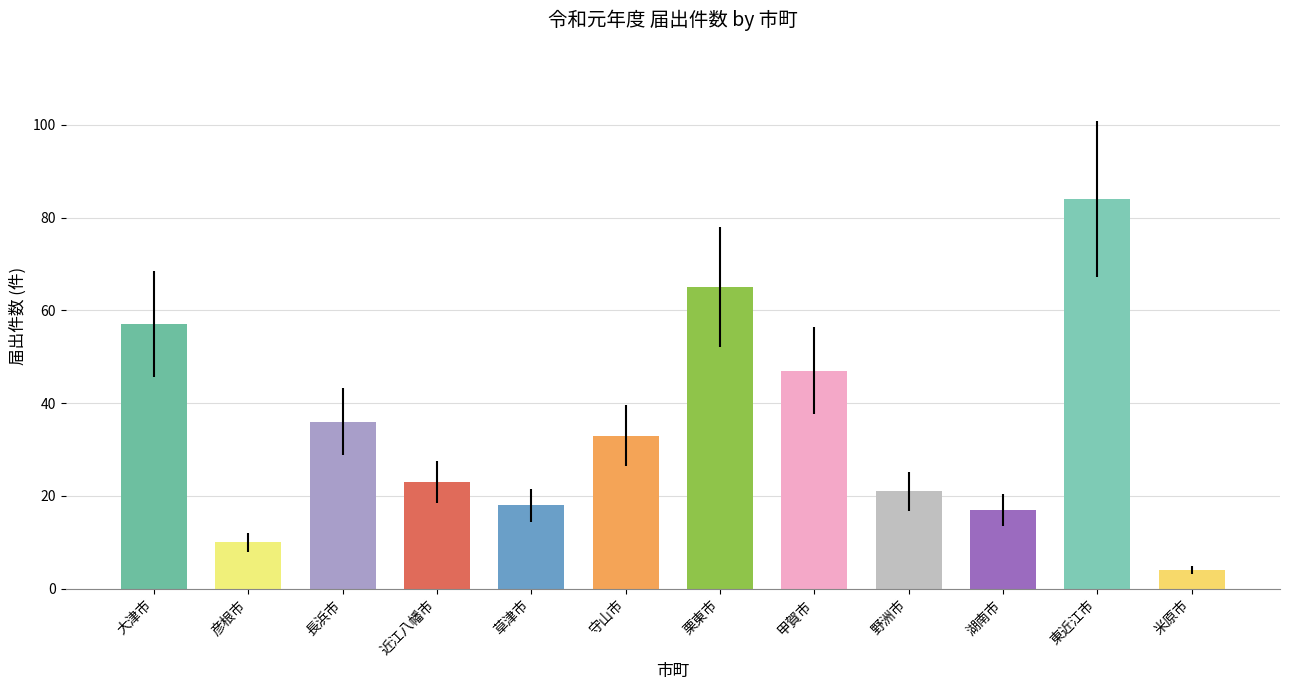

Rank the categories by value from highest to lowest.

東近江市, 栗東市, 大津市, 甲賀市, 長浜市, 守山市, 近江八幡市, 野洲市, 草津市, 湖南市, 彦根市, 米原市